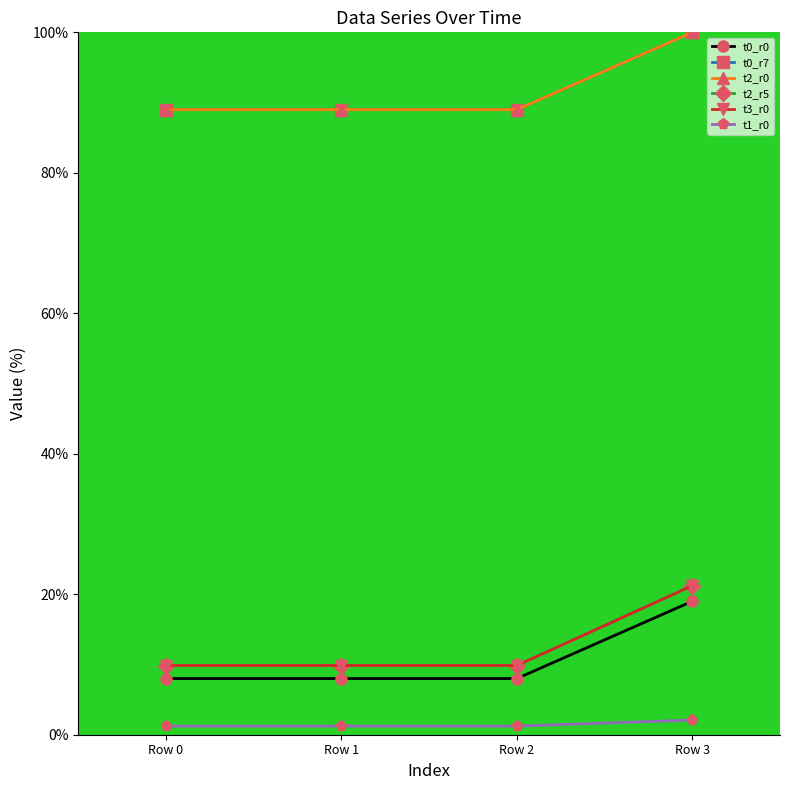

Does the chart have visible grid lines?

No